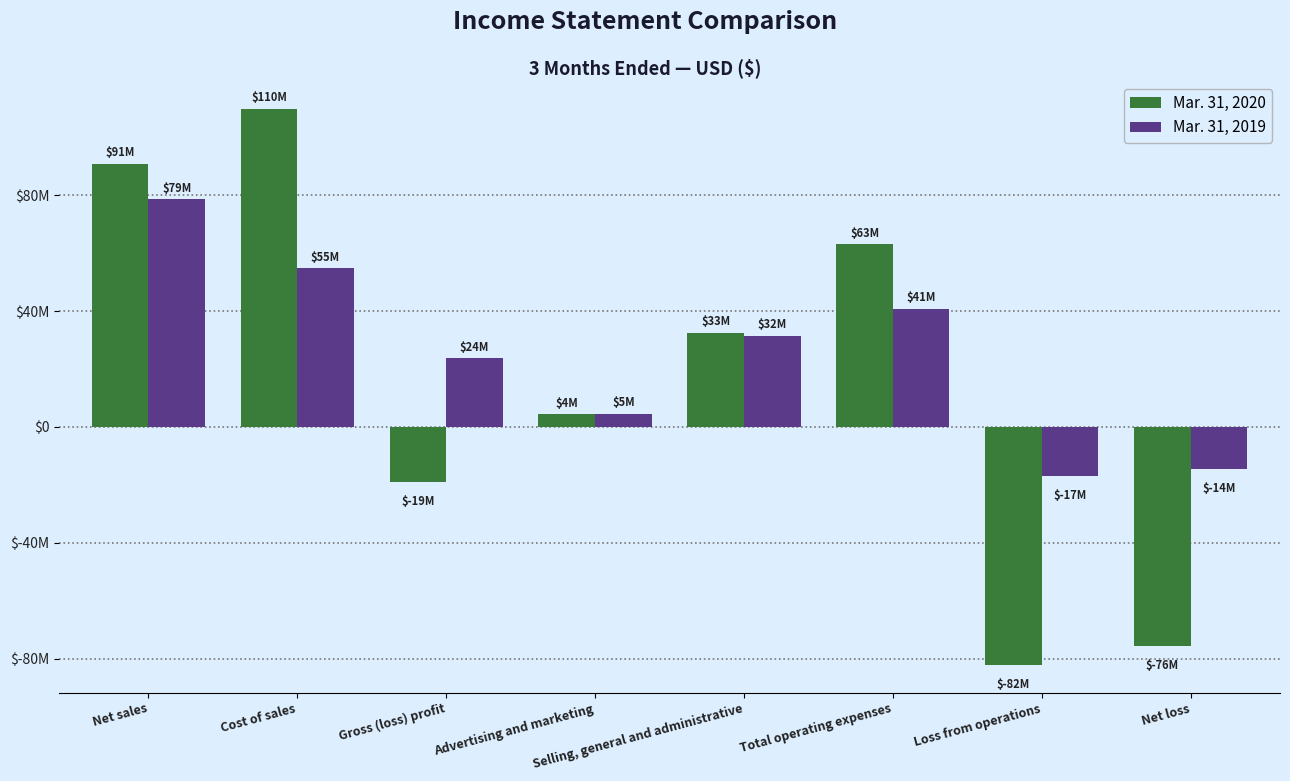

Which category has the highest value across all series?

Cost of sales